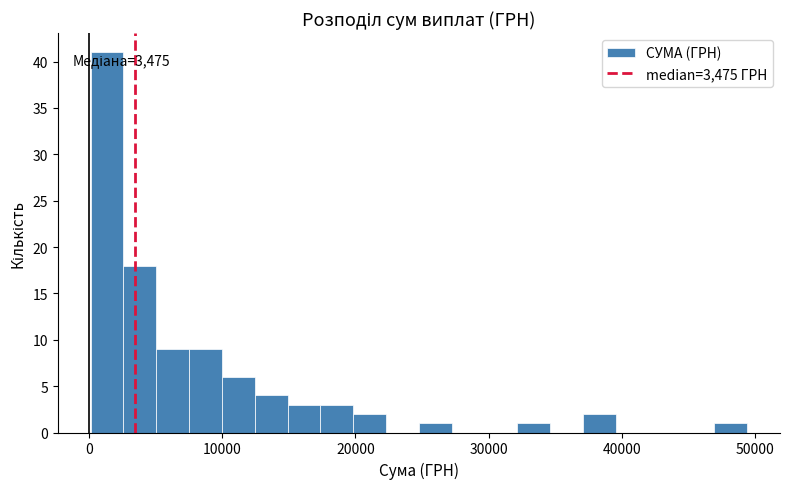

Around what value on the x-axis is the tallest bar? Give the approximate position of its centre, as read against the axis.

1000